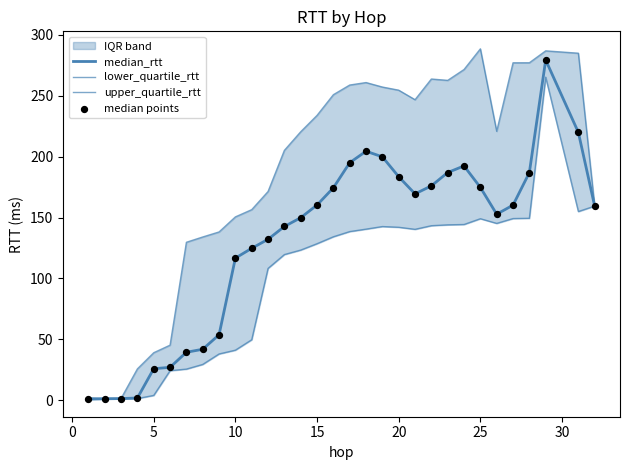

Which series has the widest spread of Y values?

upper_quartile_rtt